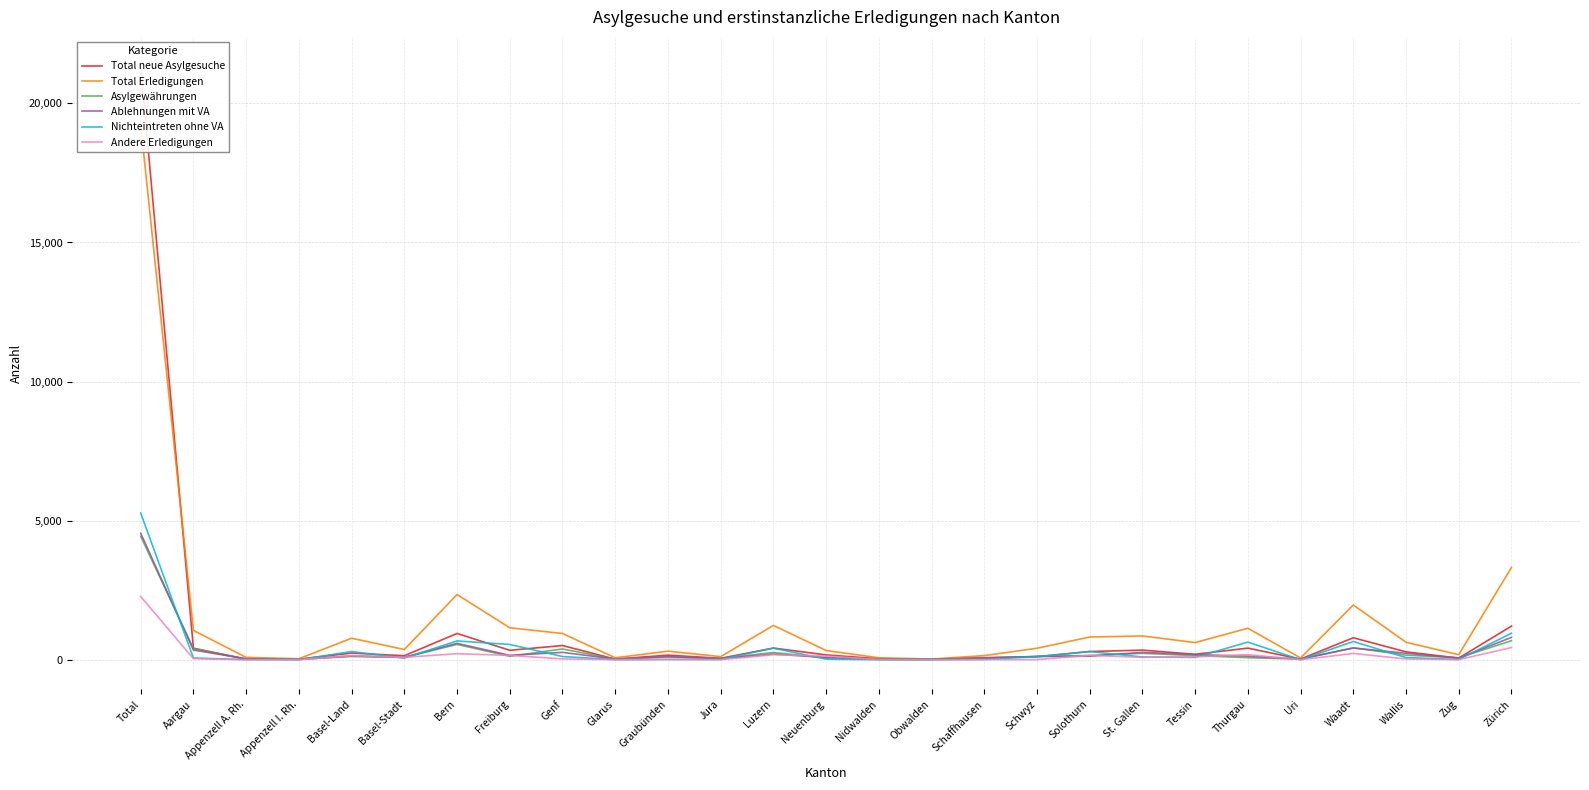

In Ablehnungen mit VA, how many points are lower than both neighbors (excluding endpoints)?

8